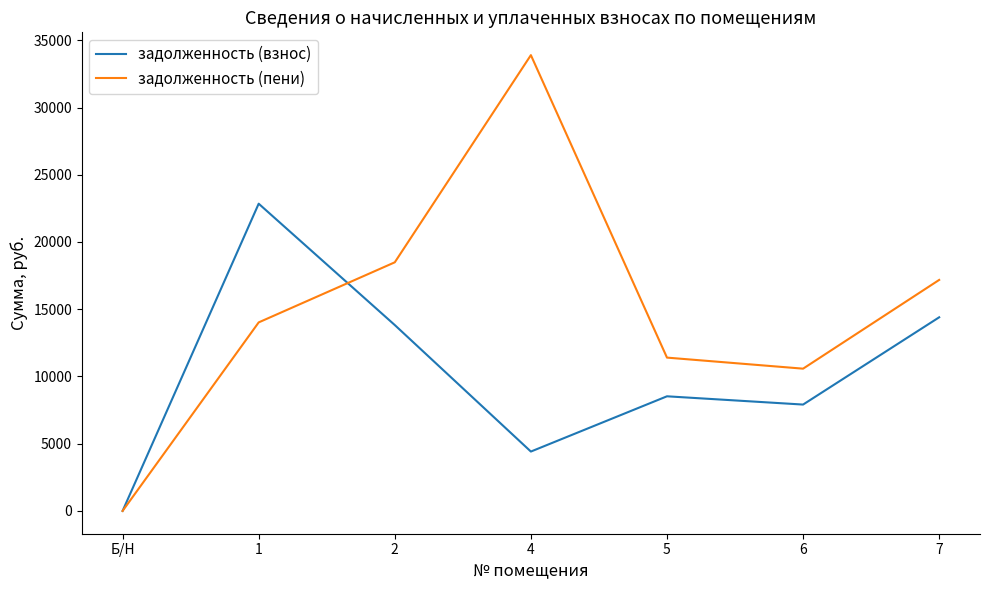

At which category is the sum across all series the highest?

4